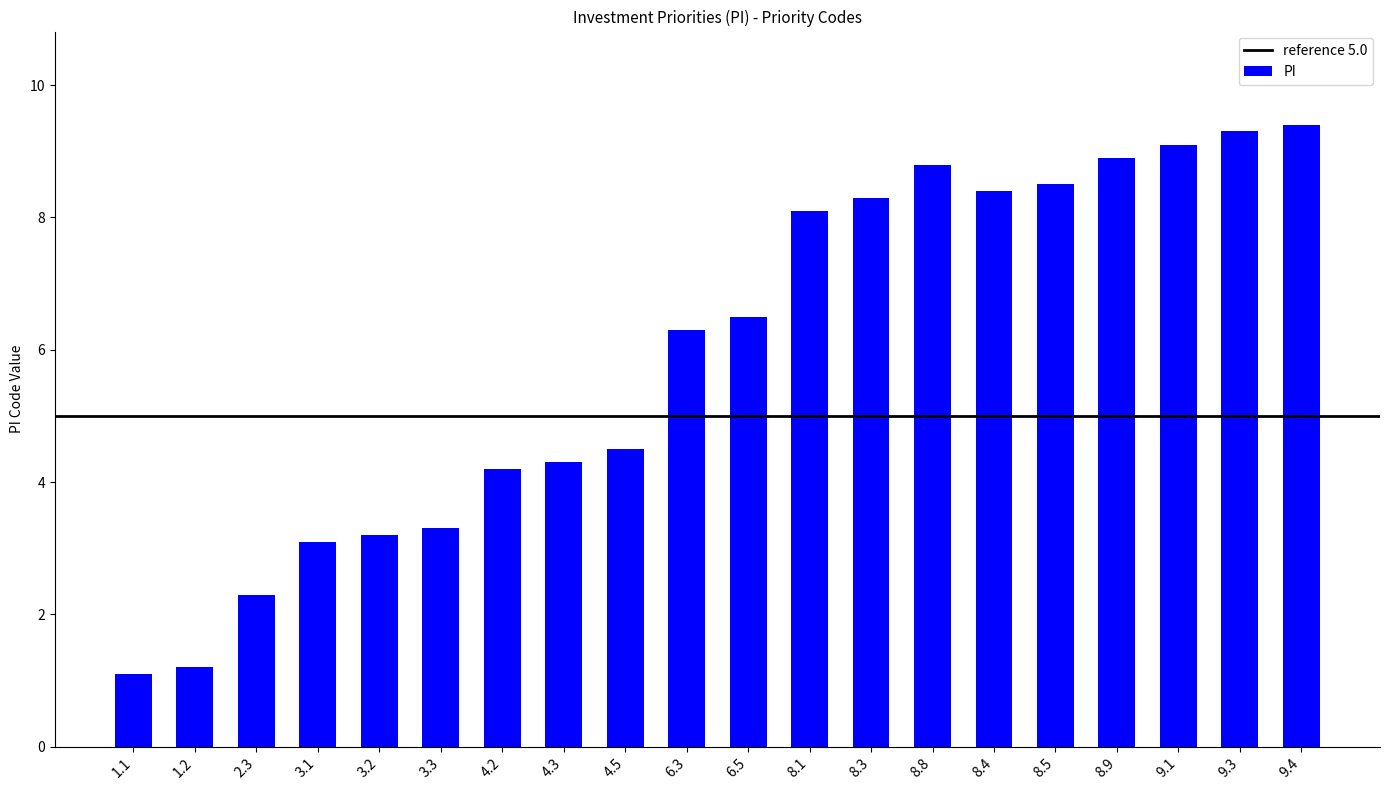

Rank the categories by value from highest to lowest.

9.4, 9.3, 9.1, 8.9, 8.8, 8.5, 8.4, 8.3, 8.1, 6.5, 6.3, 4.5, 4.3, 4.2, 3.3, 3.2, 3.1, 2.3, 1.2, 1.1